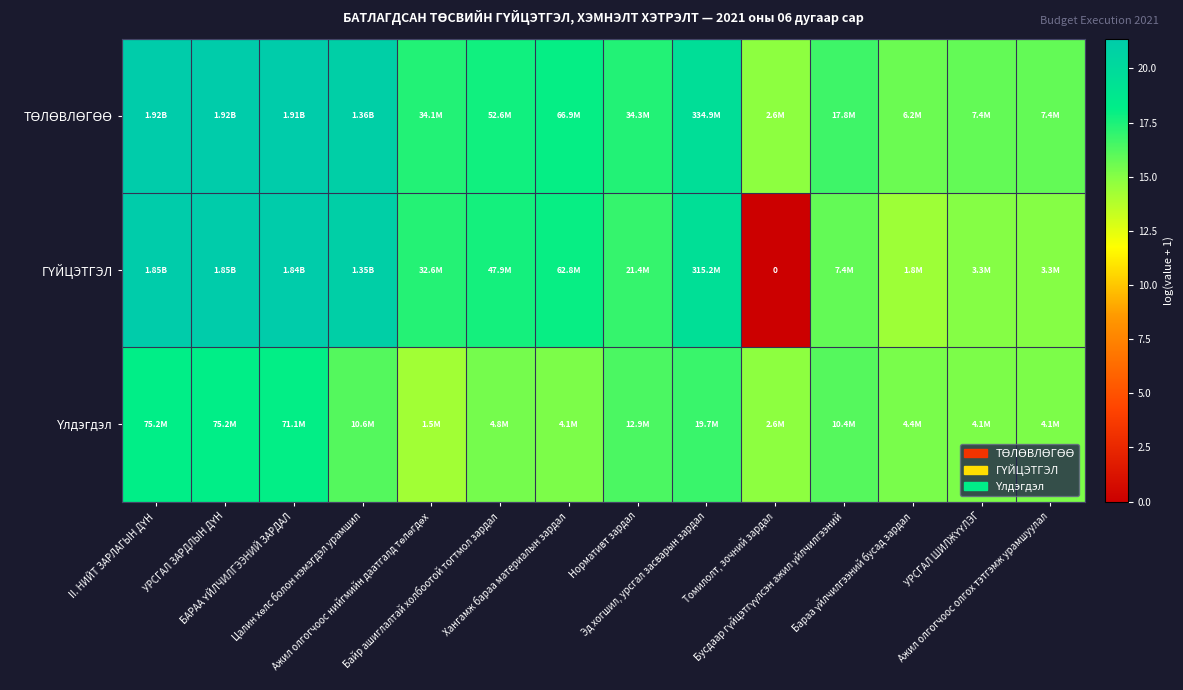

What is the average value of the ГҮЙЦЭТГЭЛ series?

16.8